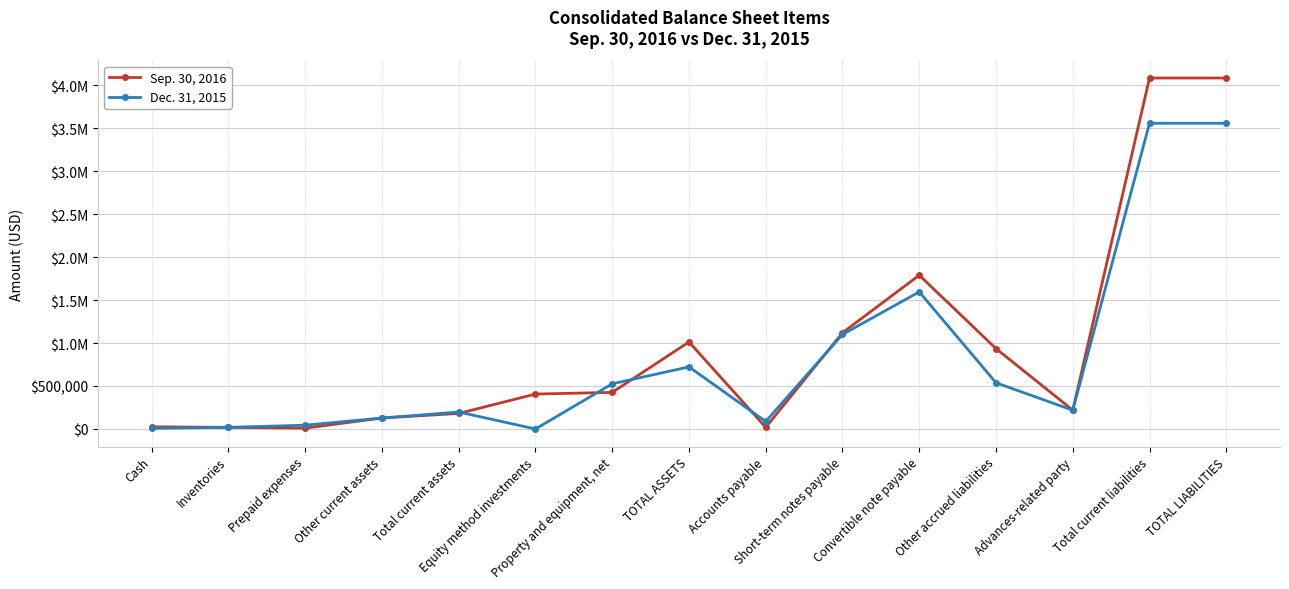

At how many categories does at least one series exceed 2446787?

2